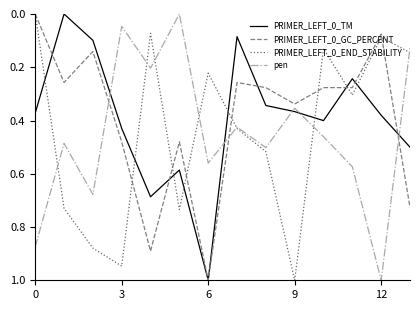

What is the maximum value for pen?

1.0